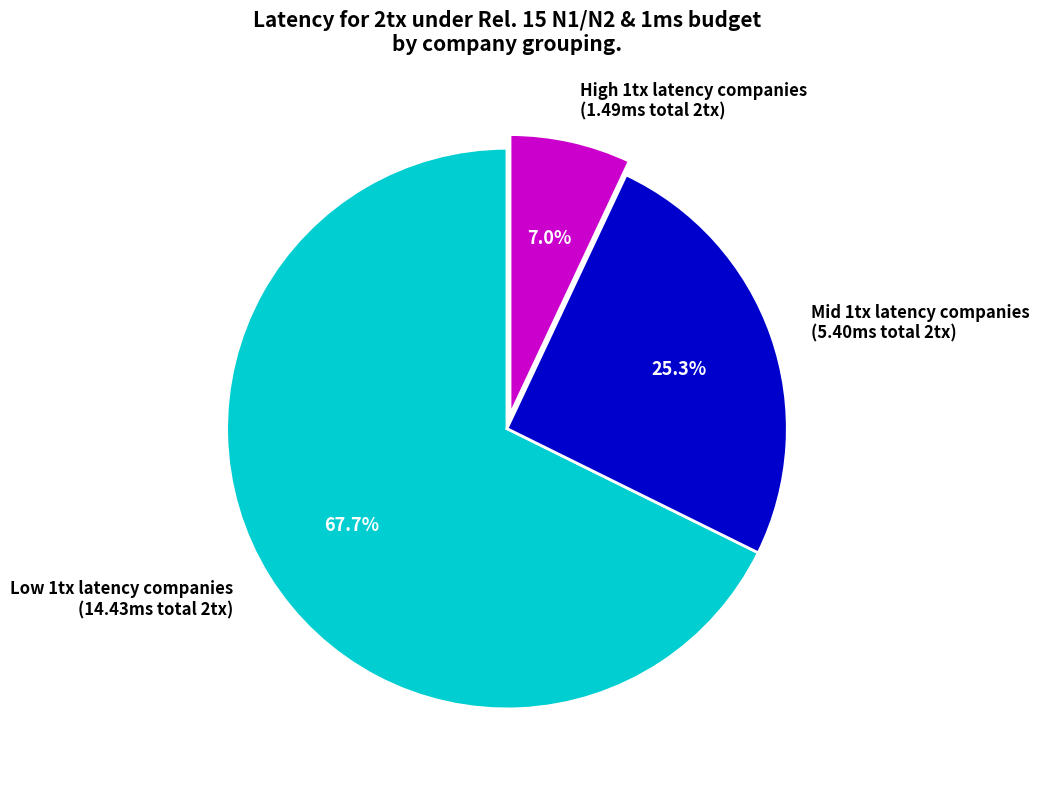

Which has a higher value, High 1tx latency companies (1.49ms total 2tx) or Low 1tx latency companies (14.43ms total 2tx)?

Low 1tx latency companies (14.43ms total 2tx)